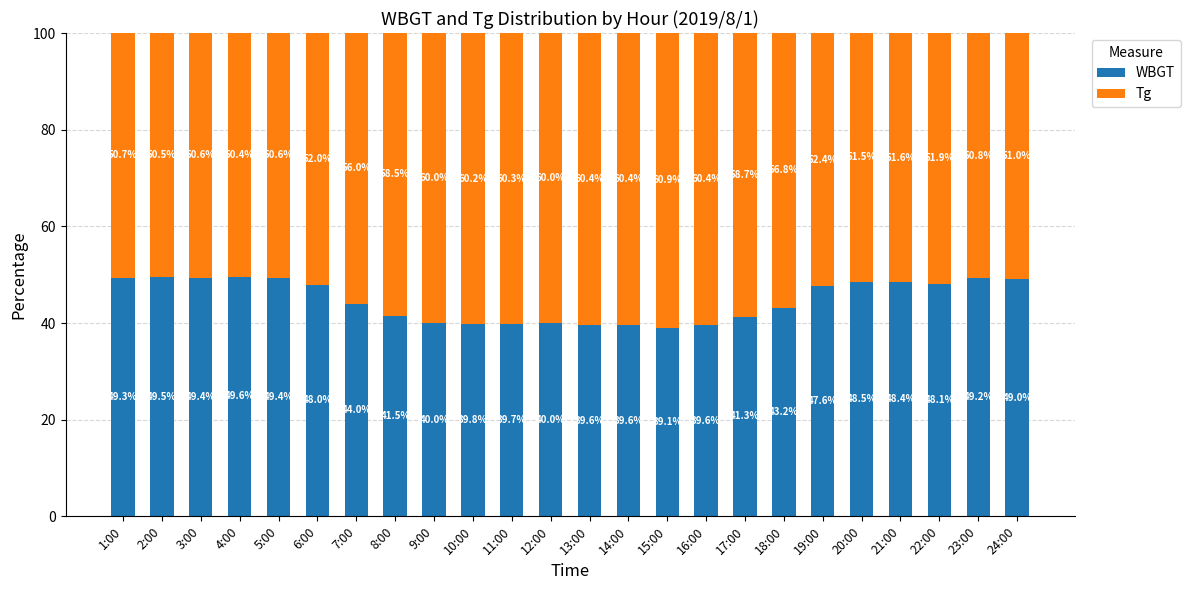

Reading left to right, what are the values for WBGT?

49.3	49.5	49.4	49.6	49.4	48.0	44.0	41.5	40.0	39.8	39.7	40.0	39.6	39.6	39.1	39.6	41.3	43.2	47.6	48.5	48.4	48.1	49.2	49.0